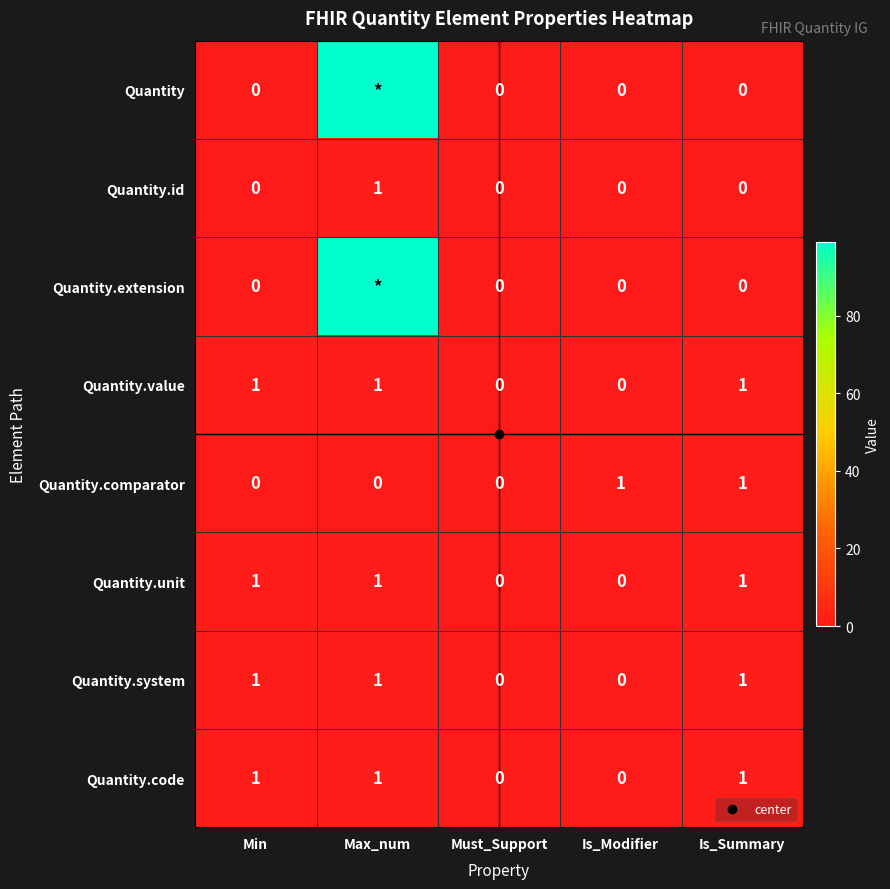

At which category is the sum across all series the highest?

Max_num